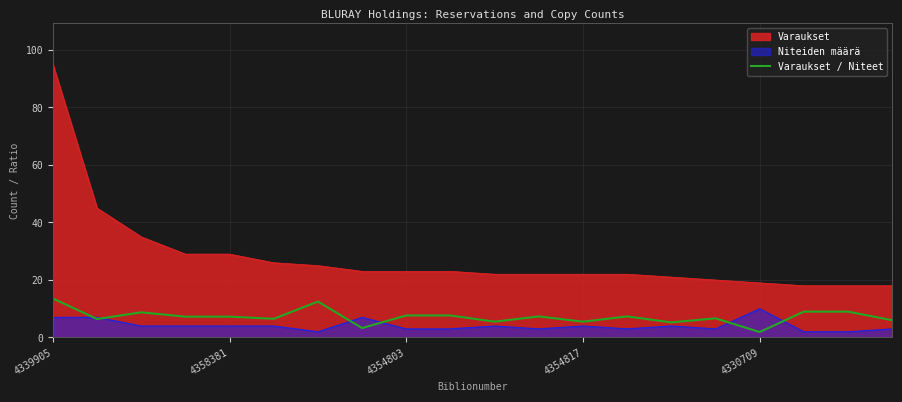

Reading right to left, transcribe all the data shown in this chart.

6.0	9.0	9.0	1.9	6.7	5.2	7.3	5.5	7.3	5.5	7.7	7.7	3.3	12.5	6.5	7.2	7.2	8.8	6.4	13.6